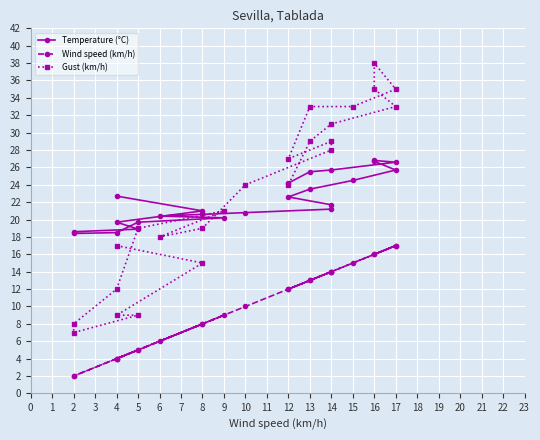

True or false: Wind speed (km/h) and Gust (km/h) intersect in this chart.

False